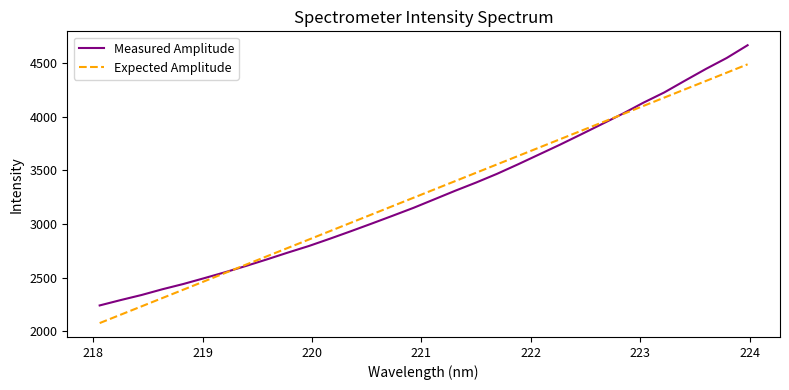

Rank the series by their maximum value, from highest to lowest.

Measured Amplitude, Expected Amplitude